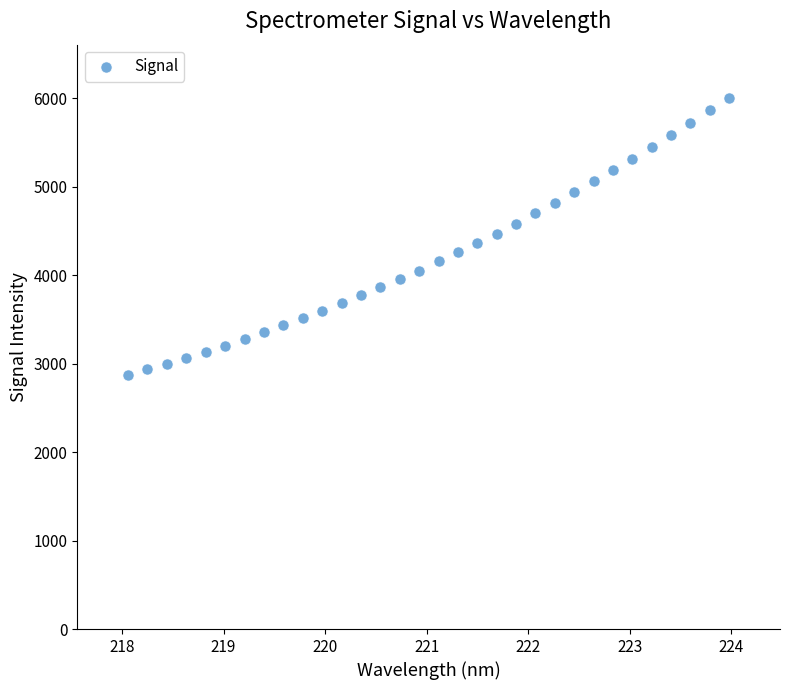

What is the range of X values (max minus min)?

5.9